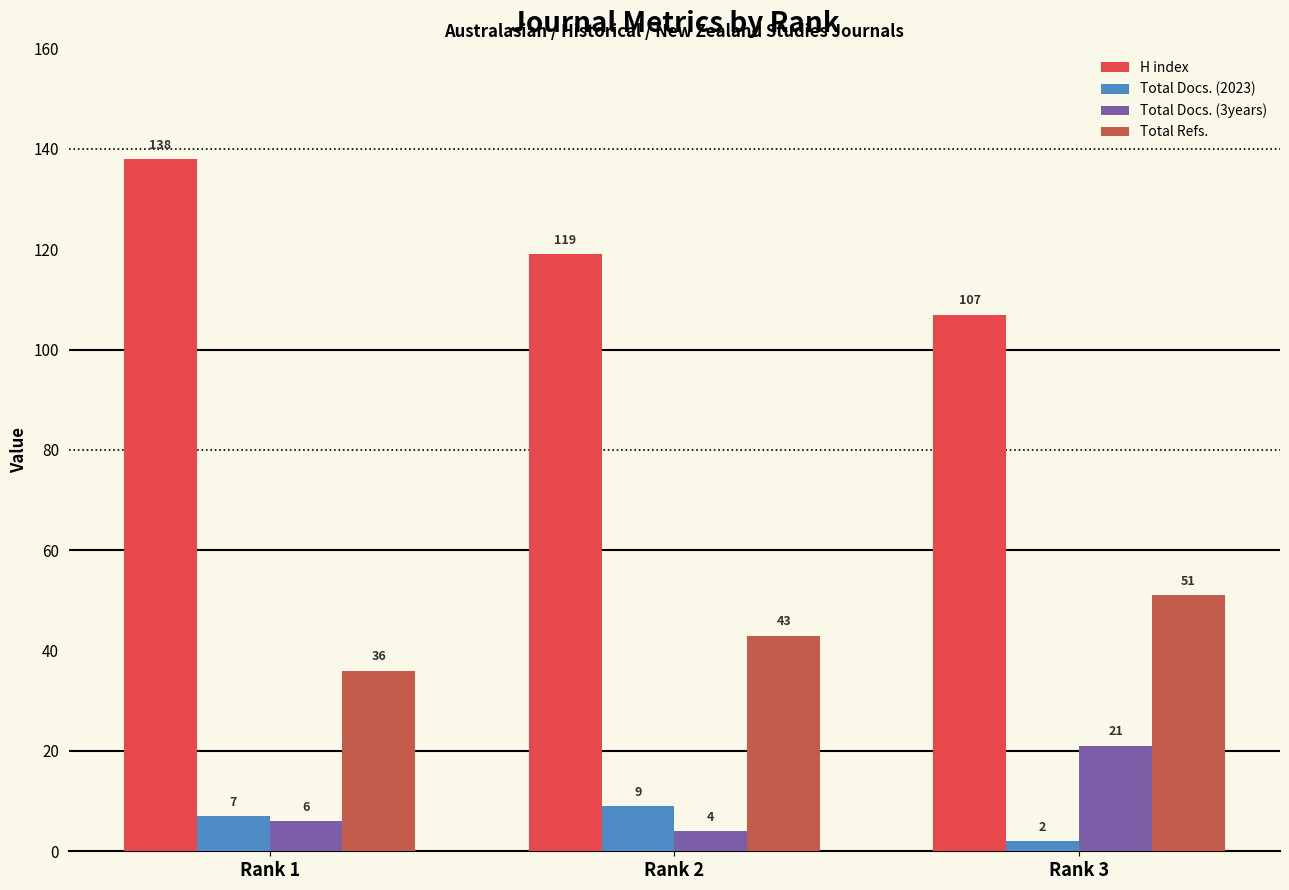

Which category has the lowest value across all series?

Rank 3